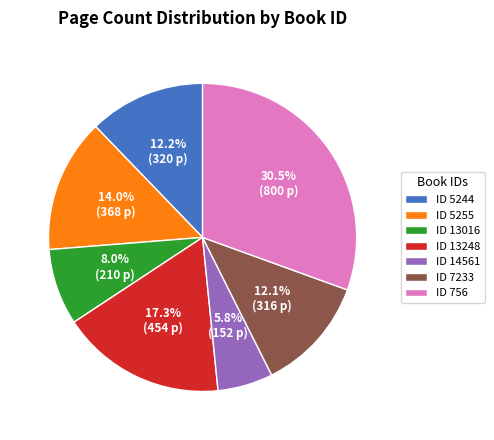

Which category has the biggest portion of the pie?

ID 756